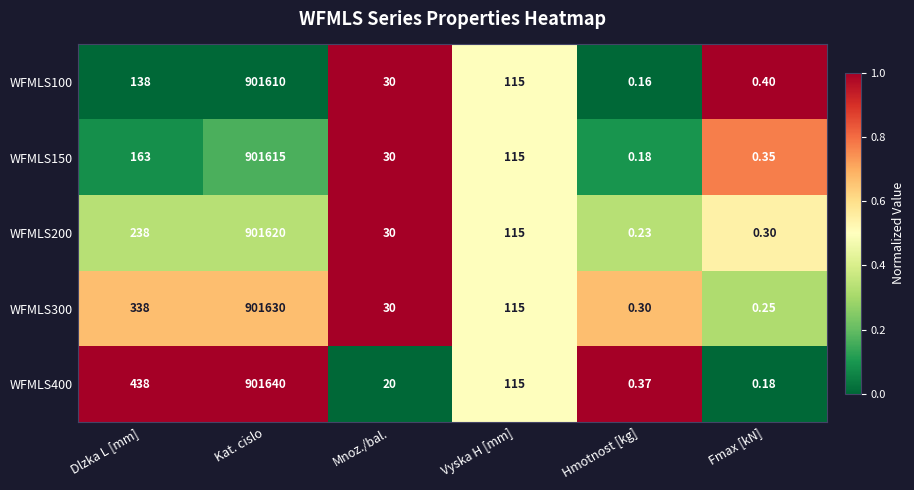

What is the maximum value shown in the chart?

901640.0